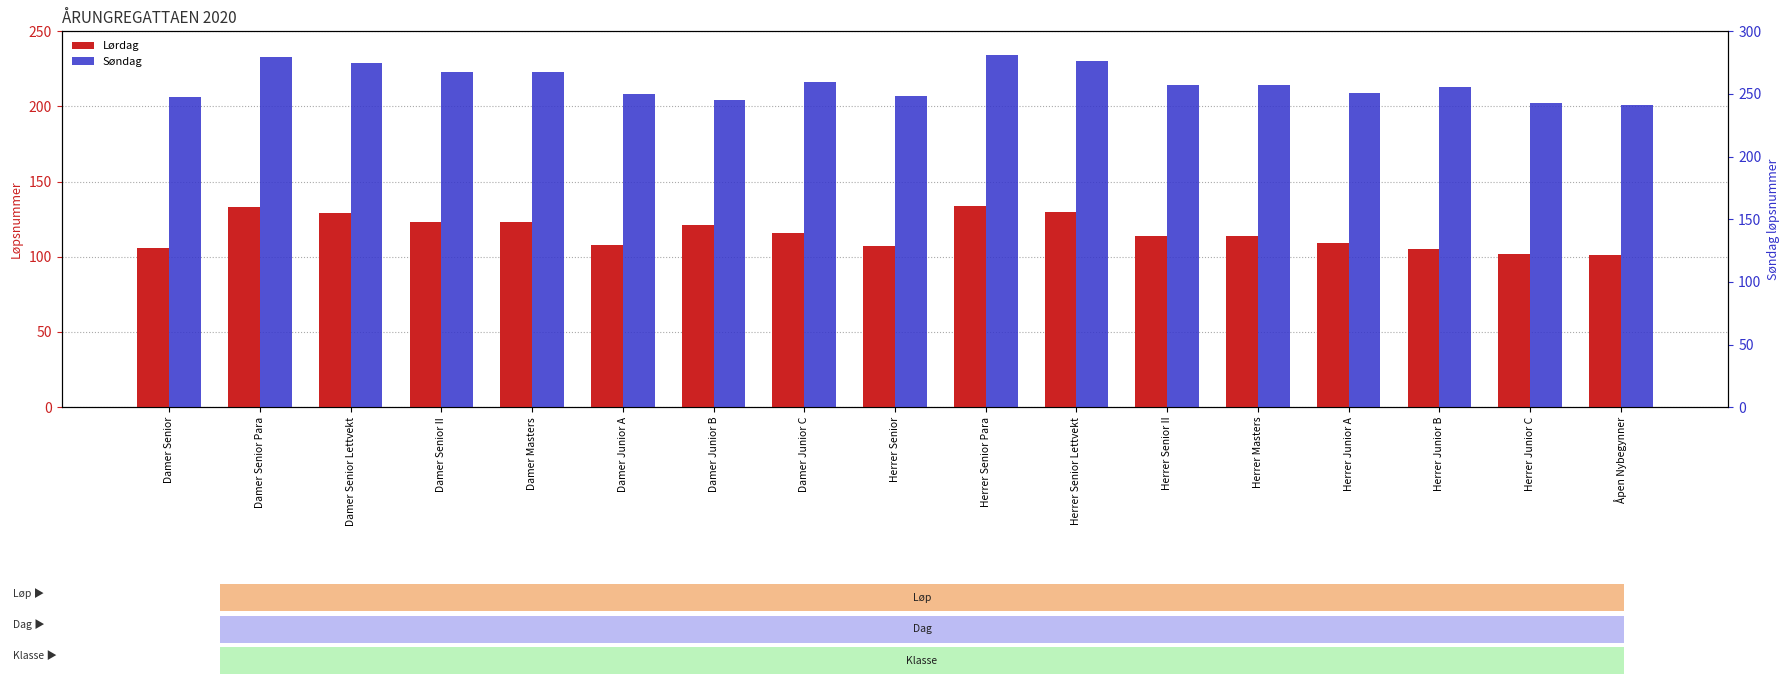

Reading right to left, transcribe all the data shown in this chart.

Lørdag: 101	102	105	109	114	114	130	134	107	116	121	108	123	123	129	133	106
Søndag: 201	202	213	209	214	214	230	234	207	216	204	208	223	223	229	233	206